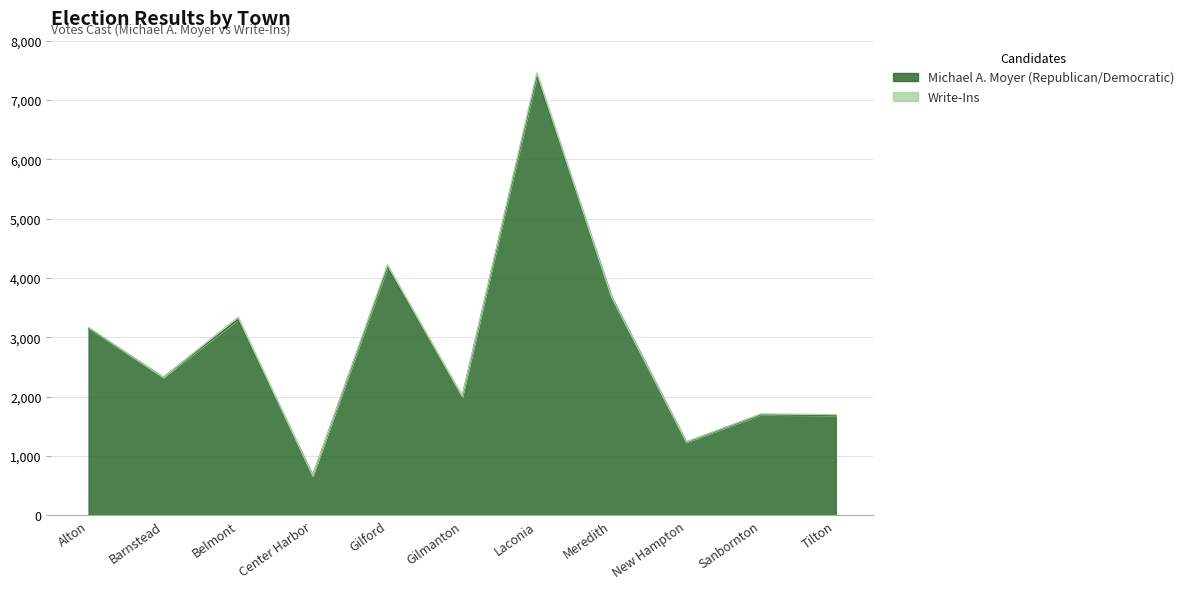

What is the sum of all values?

31339